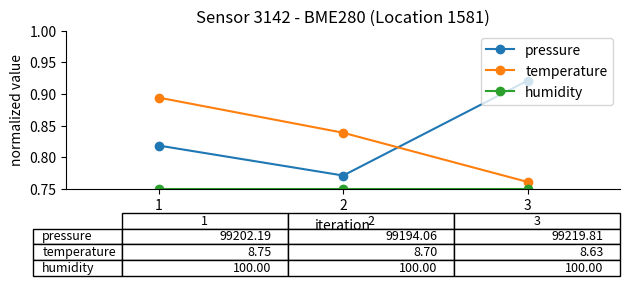

List the labels in order of temperature value, largest first.

1, 2, 3